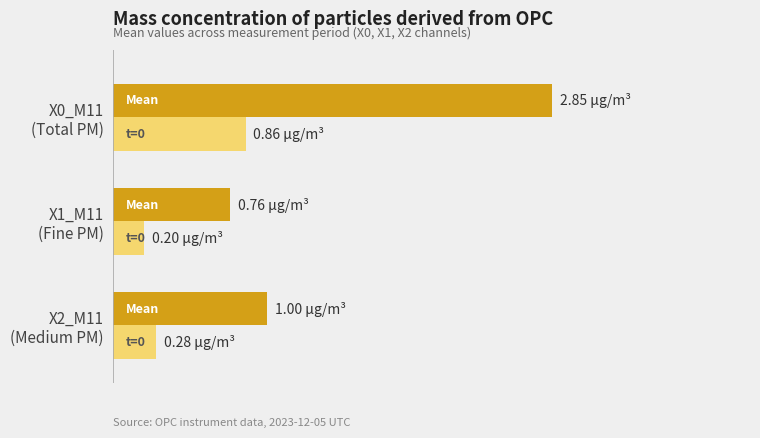

What is the maximum value shown in the chart?

2.9